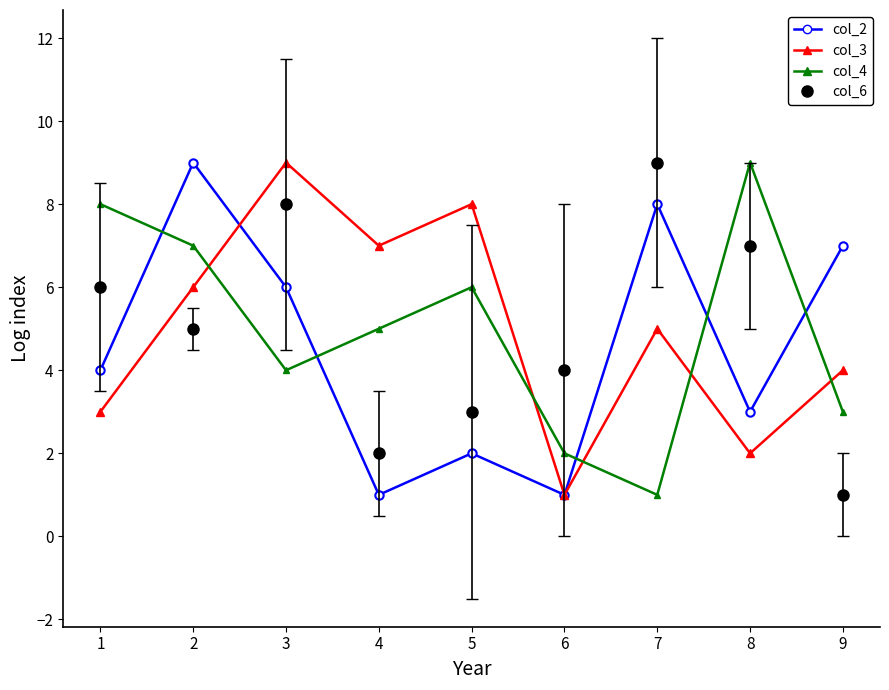

What is the maximum value shown in the chart?

9